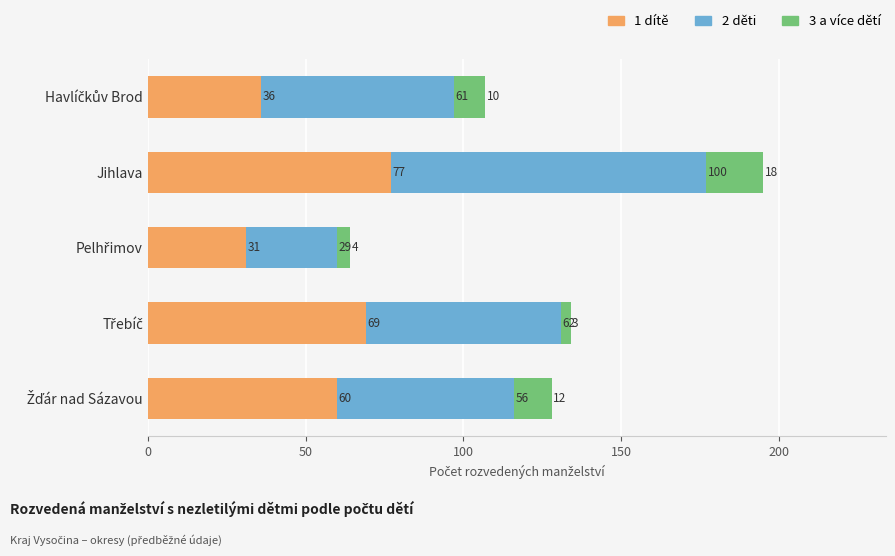

What is the sum of all 1 dítě values?

273